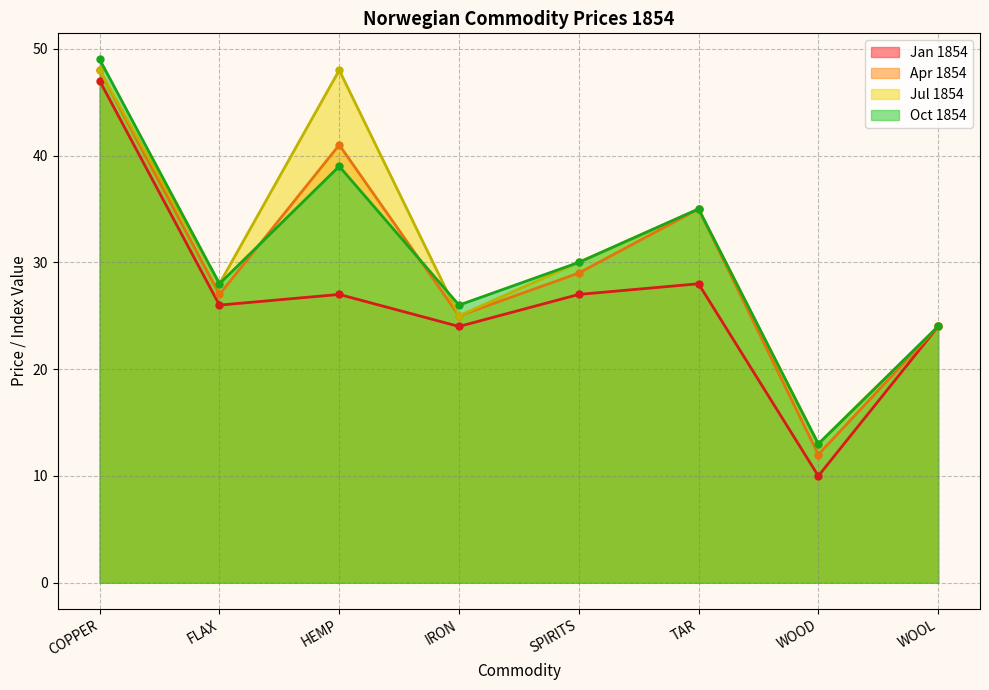

At which label does Oct 1854 first exceed 30?

COPPER